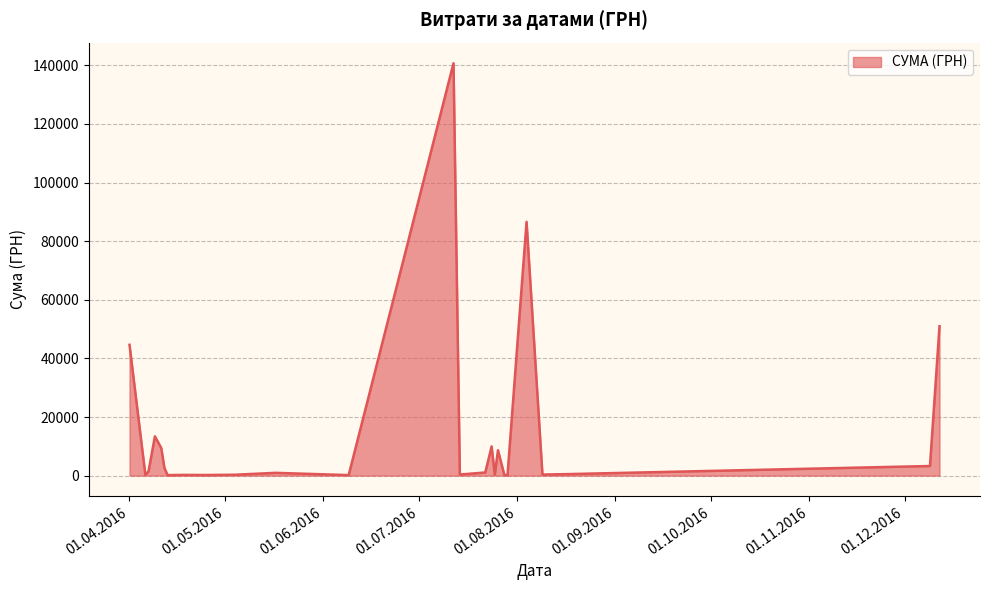

What is the greatest value displayed?

140706.2